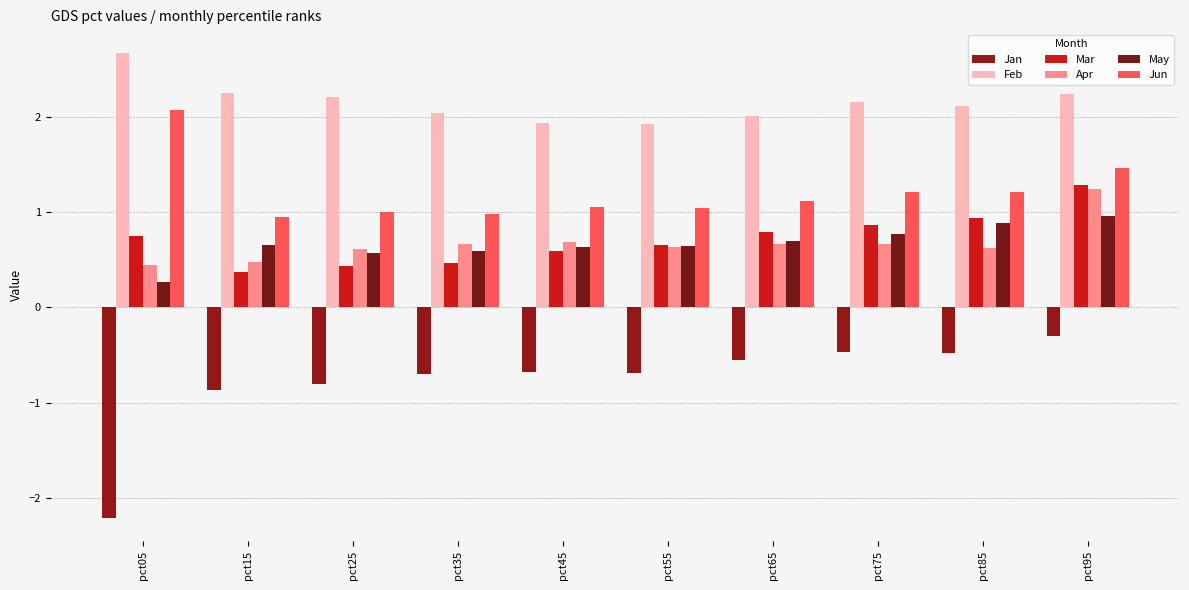

Reading left to right, transcribe all the data shown in this chart.

Jan: -2.2	-0.9	-0.8	-0.7	-0.7	-0.7	-0.6	-0.5	-0.5	-0.3
Feb: 2.7	2.3	2.2	2.0	1.9	1.9	2.0	2.2	2.1	2.2
Mar: 0.8	0.4	0.4	0.5	0.6	0.7	0.8	0.9	0.9	1.3
Apr: 0.4	0.5	0.6	0.7	0.7	0.6	0.7	0.7	0.6	1.2
May: 0.3	0.7	0.6	0.6	0.6	0.6	0.7	0.8	0.9	1.0
Jun: 2.1	1.0	1.0	1.0	1.1	1.0	1.1	1.2	1.2	1.5